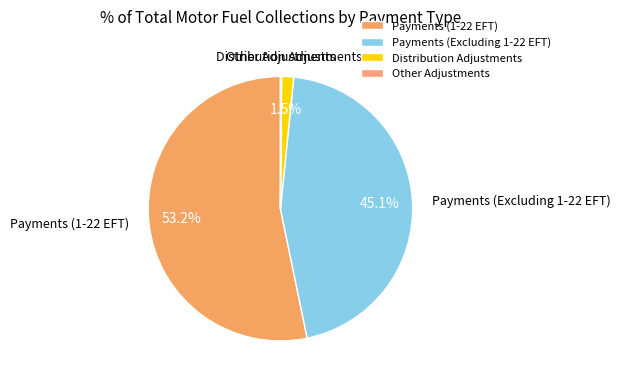

What percentage is NOT represented by Distribution Adjustments?

98.5%